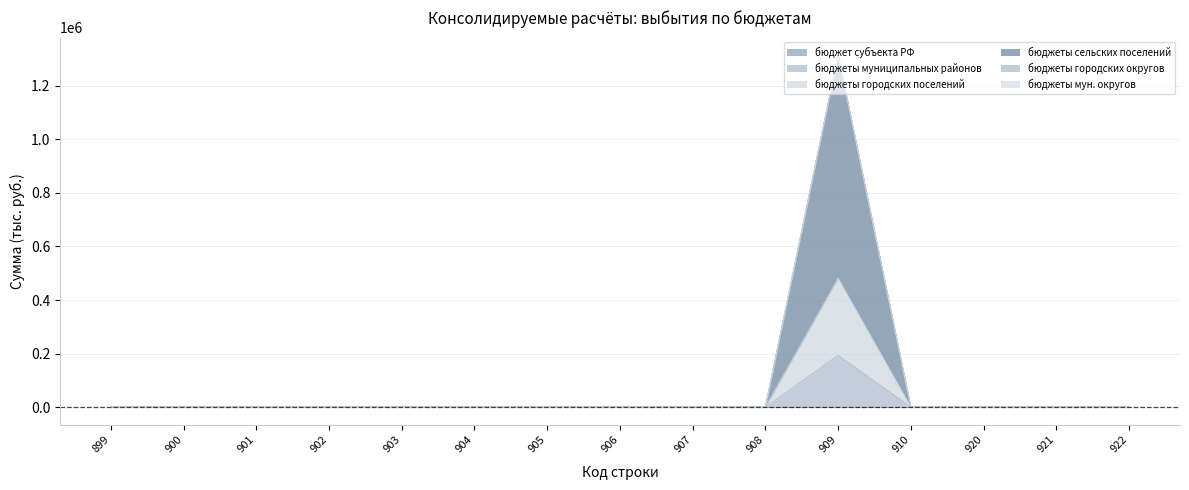

How many lines are shown in the chart?

6